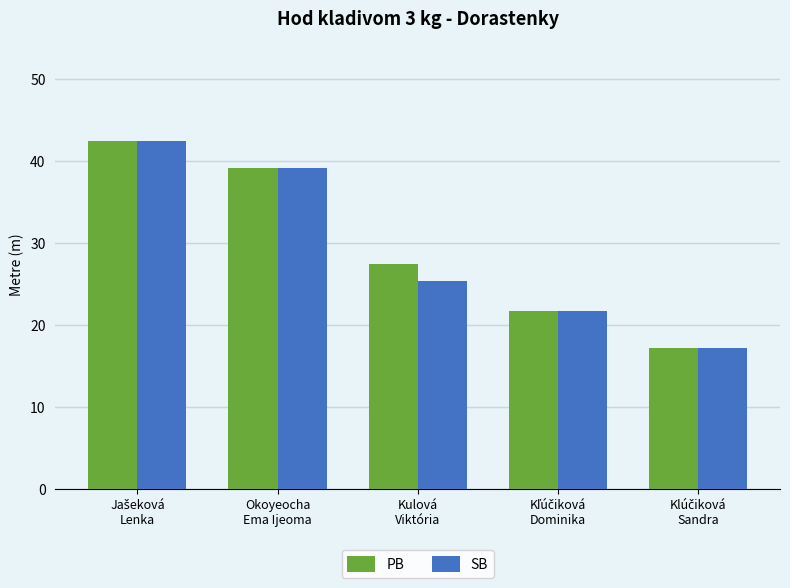

What is the sum of all PB values?

148.1